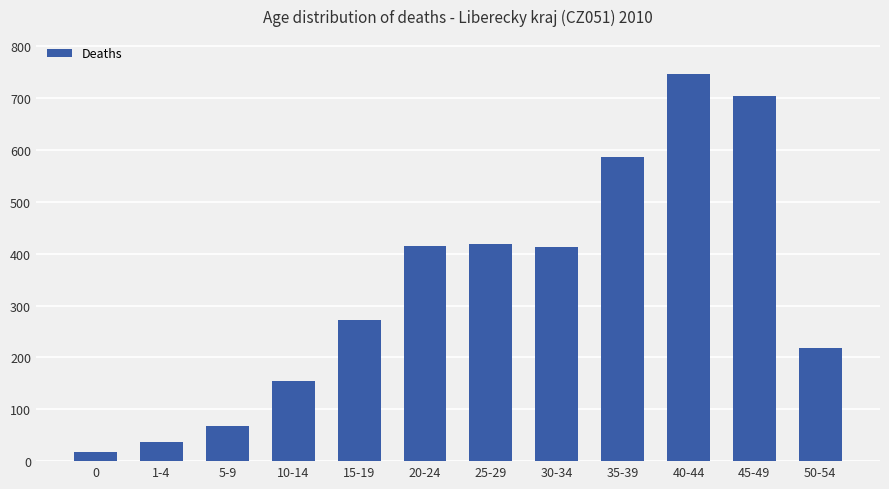

Count the number of categories in the chart.

12